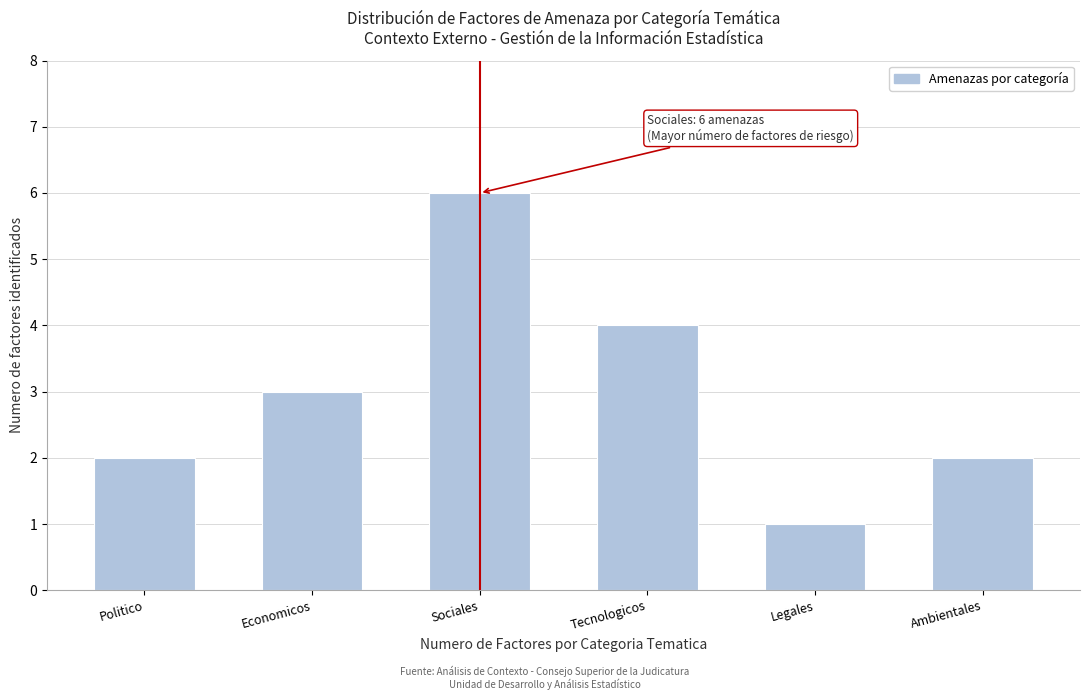

Reading left to right, what are all the values shown in this chart?

Politico=2	Economicos=3	Sociales=6	Tecnologicos=4	Legales=1	Ambientales=2